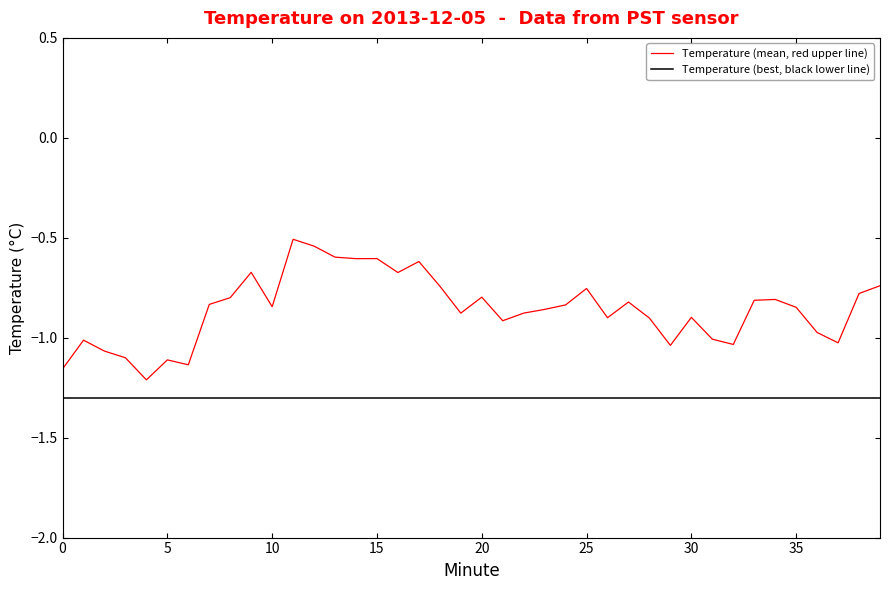

Rank the series by their maximum value, from highest to lowest.

Temperature (mean, red upper line), Temperature (best, black lower line)